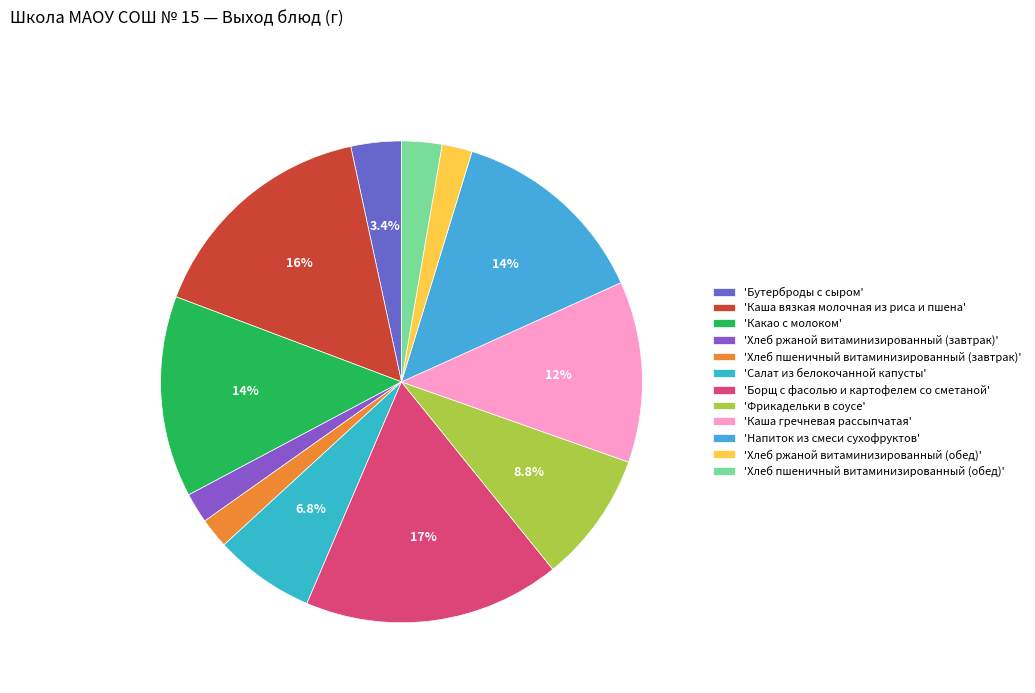

Which category has the biggest portion of the pie?

'Борщ с фасолью и картофелем со сметаной'